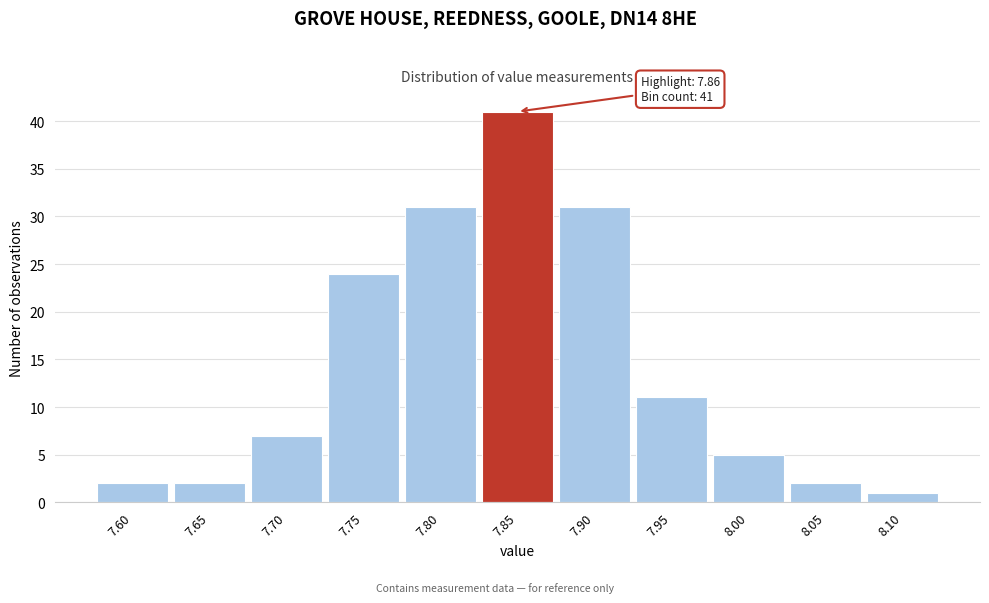

Reading left to right, extract all data points from this chart.

2	2	7	24	31	41	31	11	5	2	1